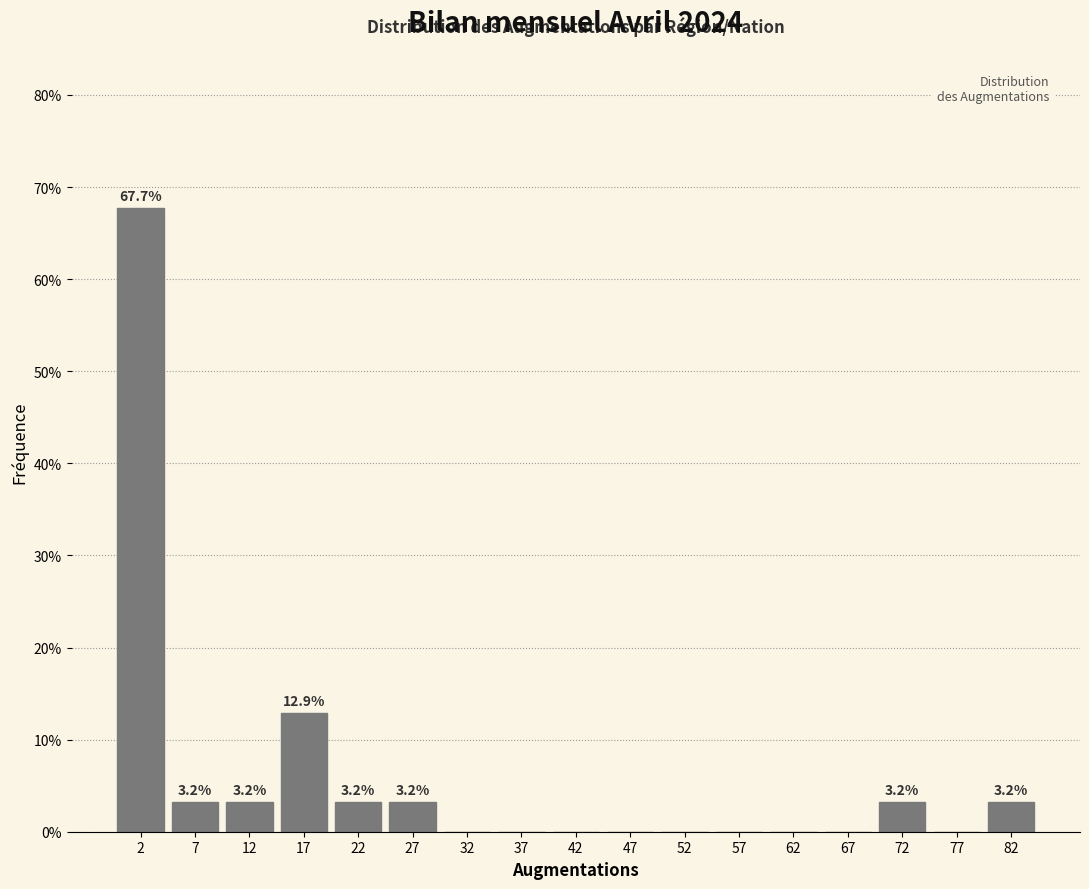

Over which range of the x-axis is the bar tallest?

0 to 5